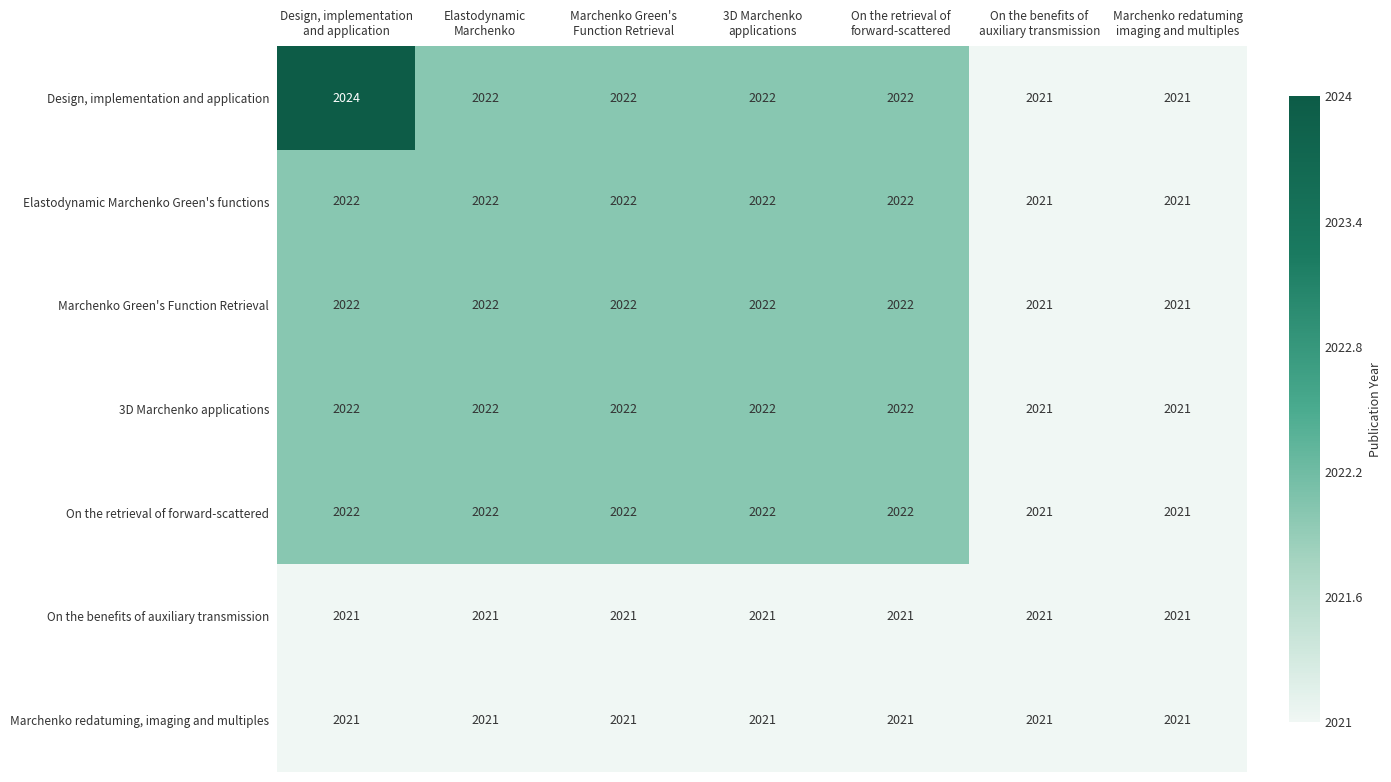

Which series has the largest range (max minus min)?

Design, implementation and application